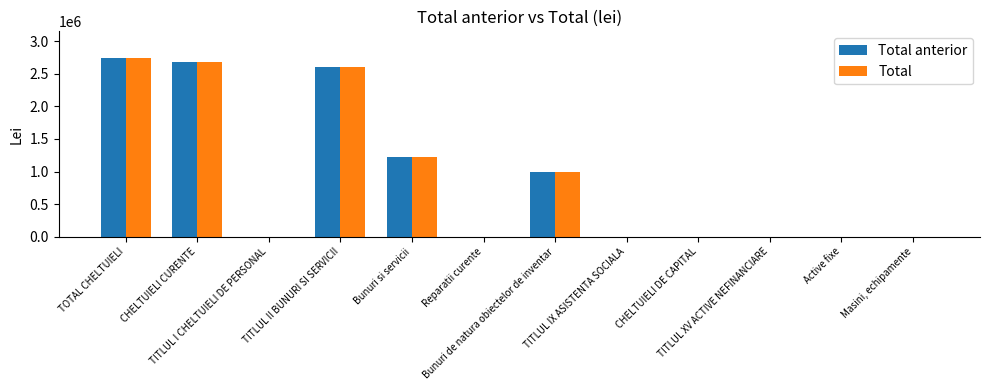

Between TITLUL II BUNURI SI SERVICII and CHELTUIELI DE CAPITAL, which series saw the biggest shift?

Total anterior